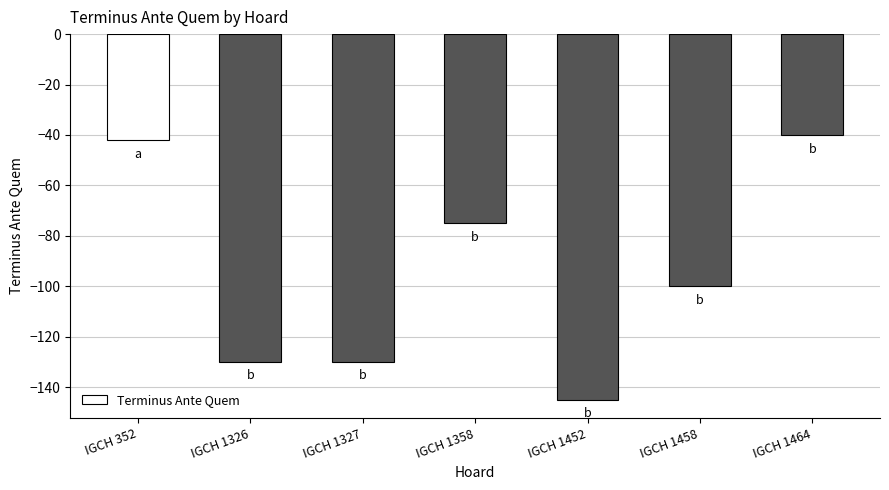

The chart shows a value of -70 at IGCH 1464. True or false?

False